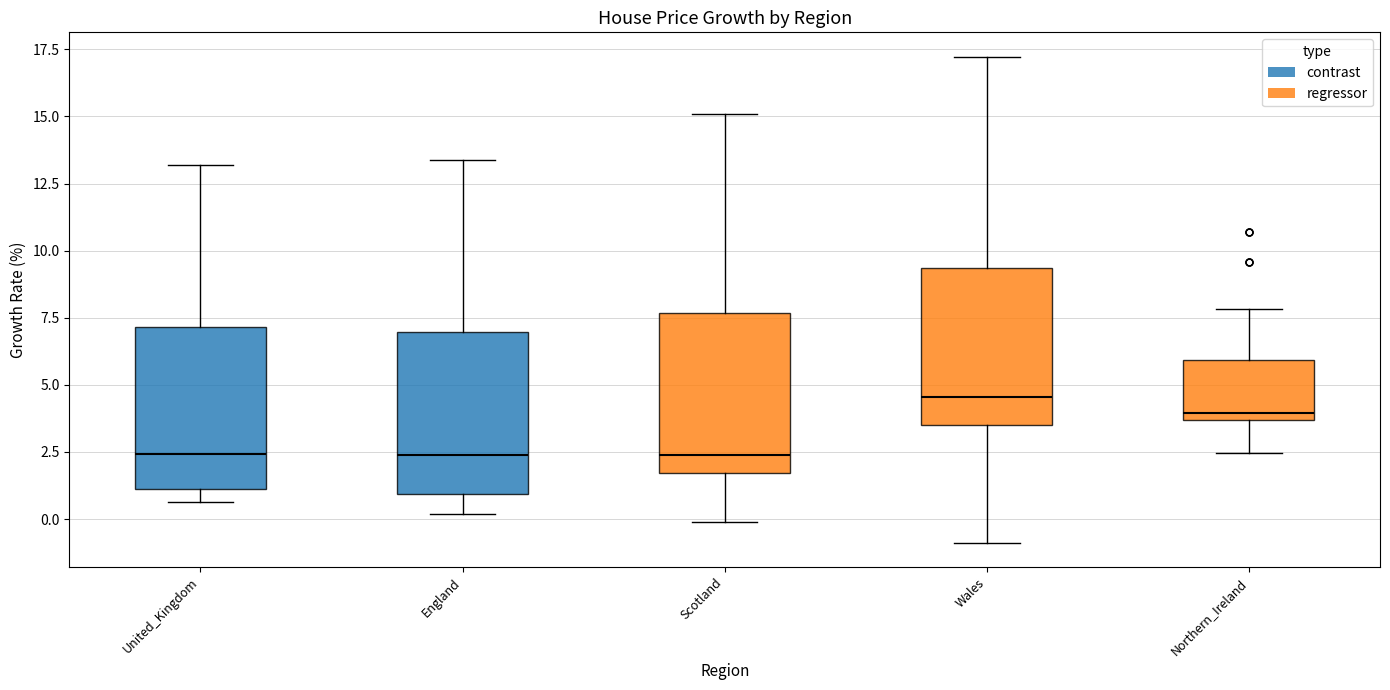

Reading left to right, read every box against the y-axis: the position of its median line, the range the box covers, and the ends of its whiskers. The values are not printed on the chart, so give them approximately, as read against the axis.

United_Kingdom: median 2.5, box 1.0 to 7.0, whiskers 0.5 to 13.0
England: median 2.5, box 1.0 to 7.0, whiskers 0.0 to 13.5
Scotland: median 2.5, box 1.5 to 7.5, whiskers 0.0 to 15.0
Wales: median 4.5, box 3.5 to 9.5, whiskers -1.0 to 17.0
Northern_Ireland: median 4.0, box 3.5 to 6.0, whiskers 2.5 to 8.0